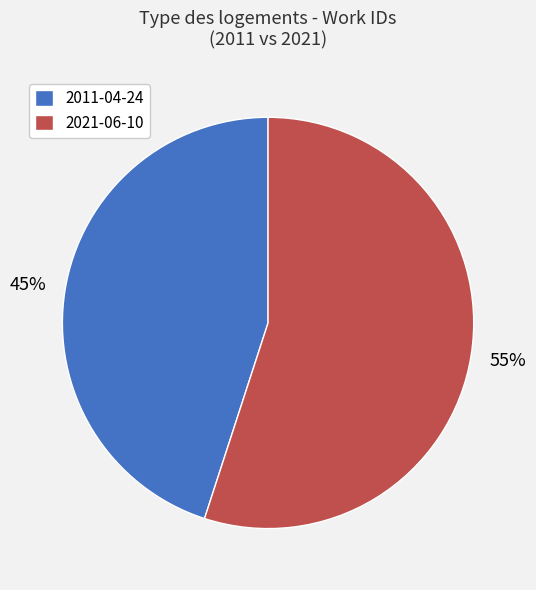

Which category accounts for the majority?

2021-06-10